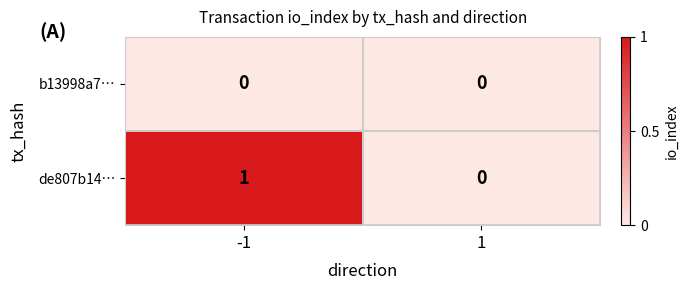

Between -1 and 1, which series saw the biggest shift?

de807b14…